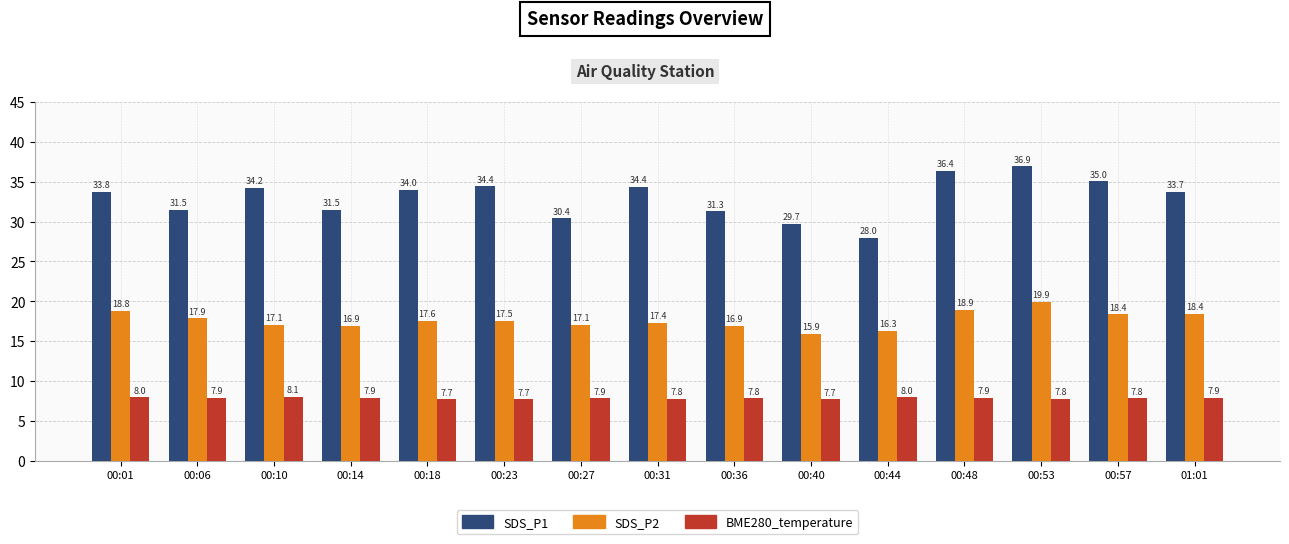

What is the smallest value displayed?

7.7